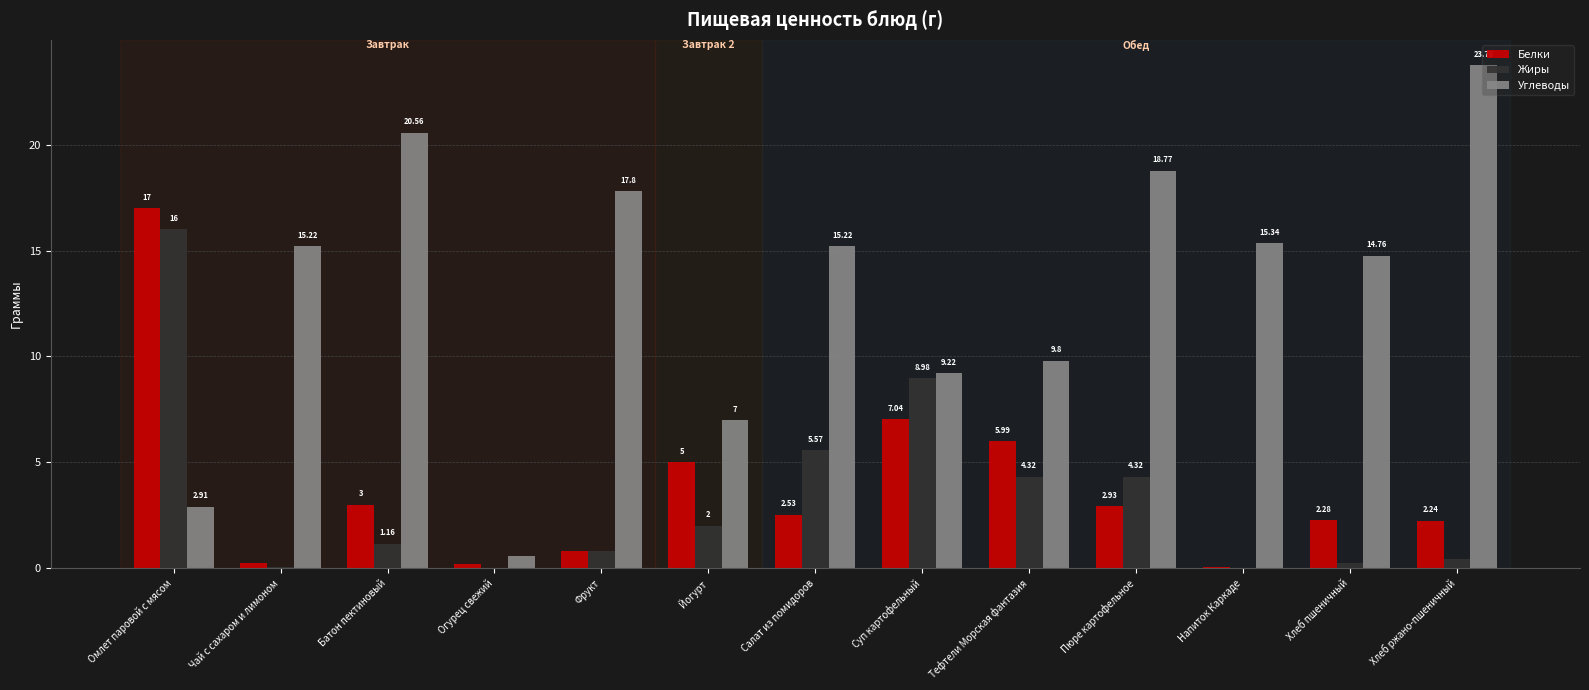

Count the number of categories in the chart.

13